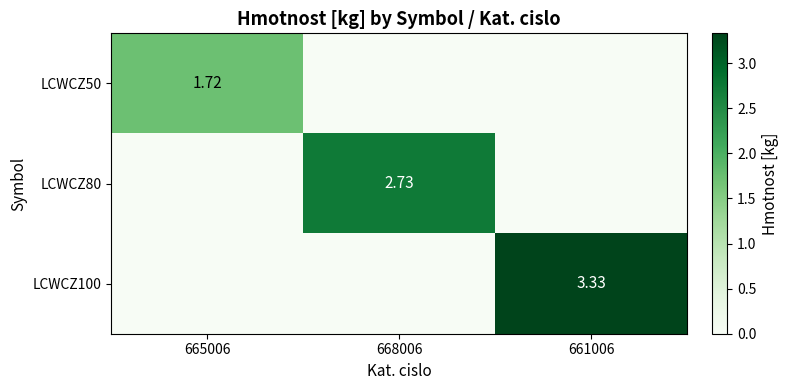

At which category is the sum across all series the highest?

661006